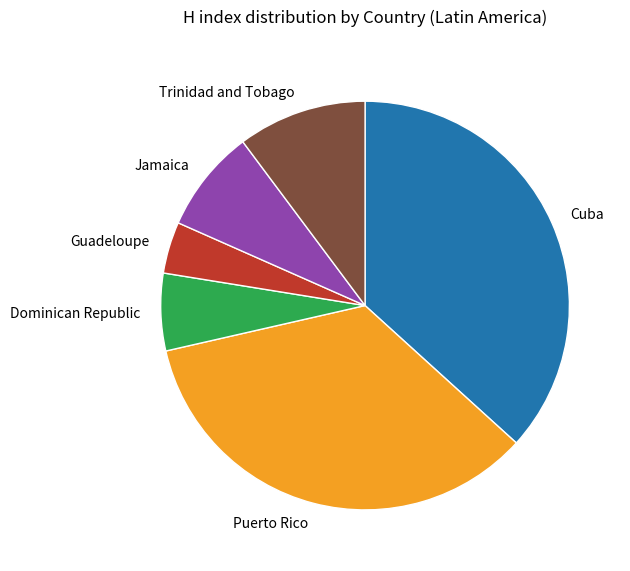

Rank the categories by value from highest to lowest.

Cuba, Puerto Rico, Trinidad and Tobago, Jamaica, Dominican Republic, Guadeloupe